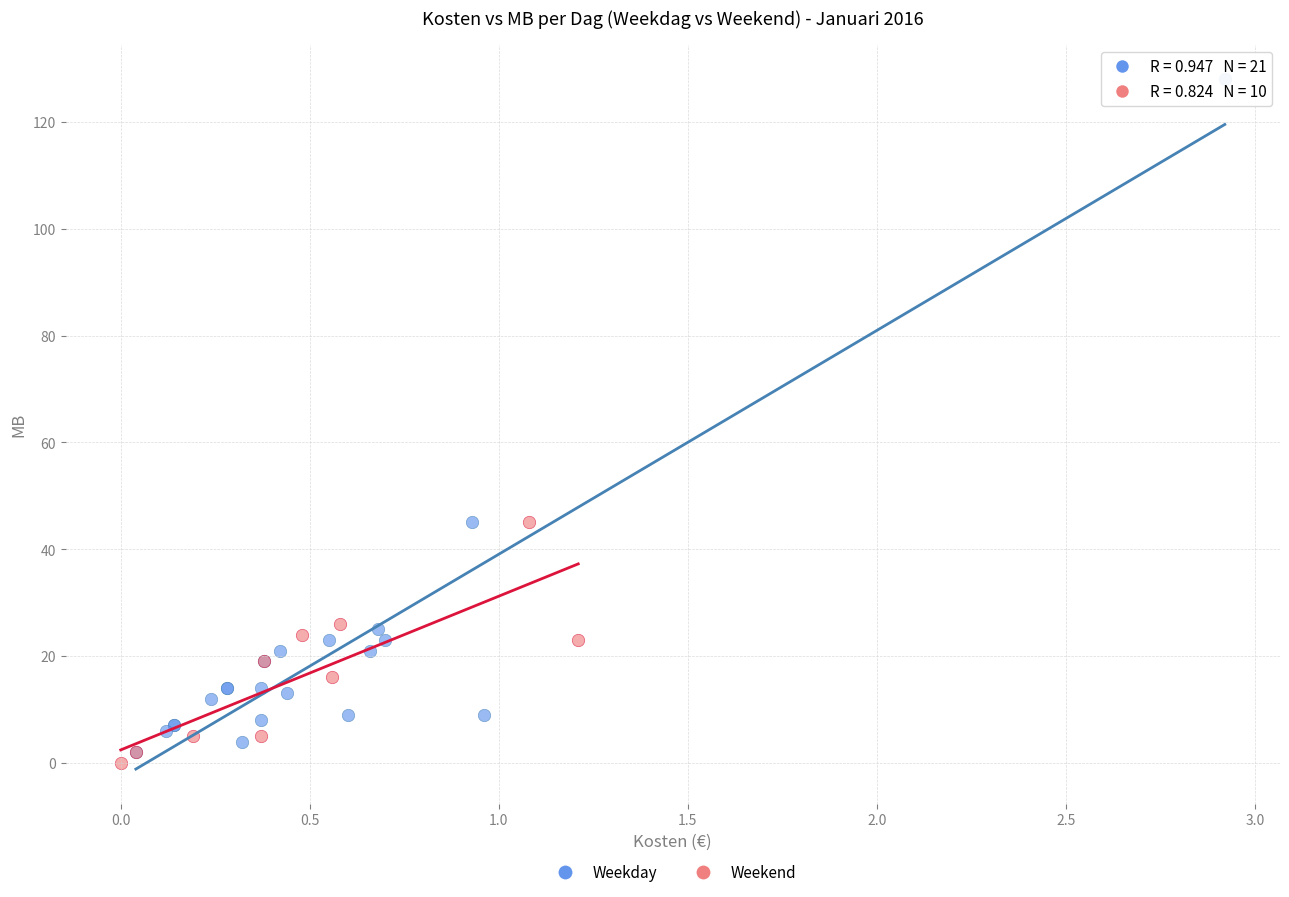

Which series reaches the maximum Y coordinate?

Weekday